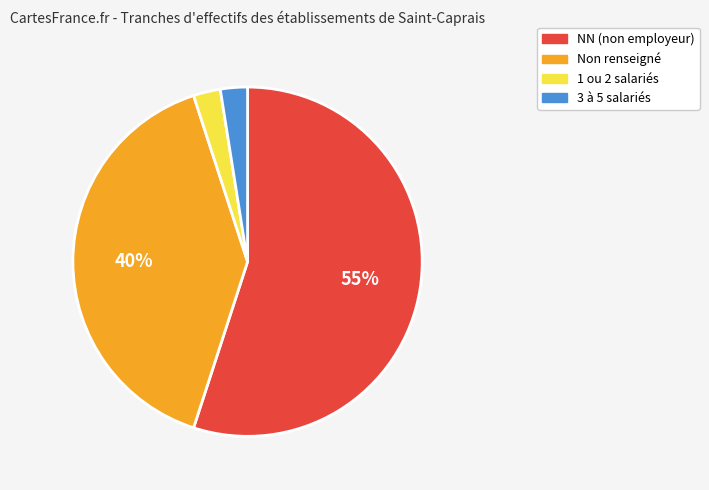

Does any single category account for the majority?

Yes